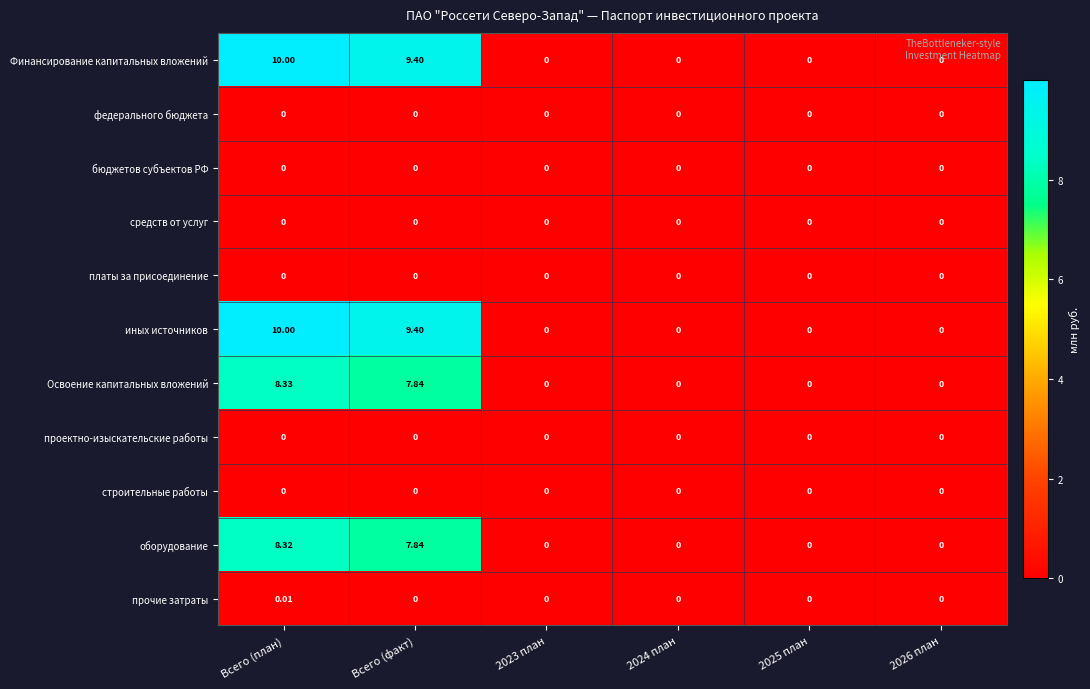

At which category is the sum across all series the highest?

Всего (план)